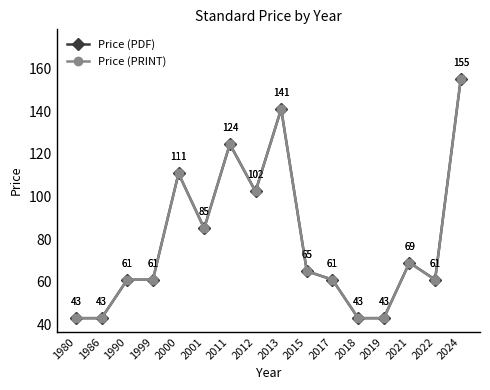

What is the difference between the maximum and second lowest values in the Price (PDF) series?

112.0